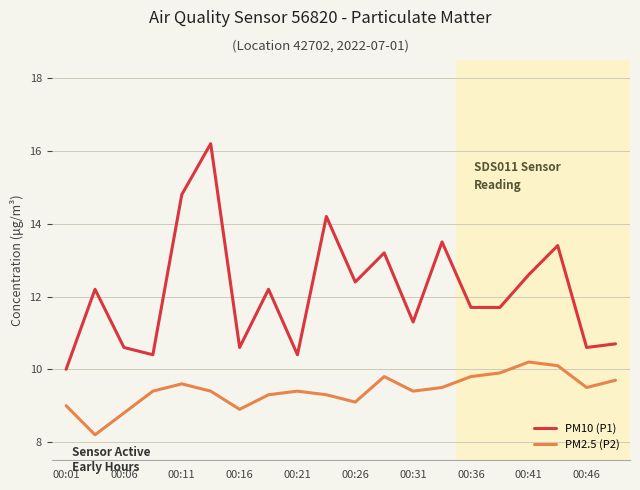

What is the difference between the maximum and minimum values in the PM2.5 (P2) series?

2.0